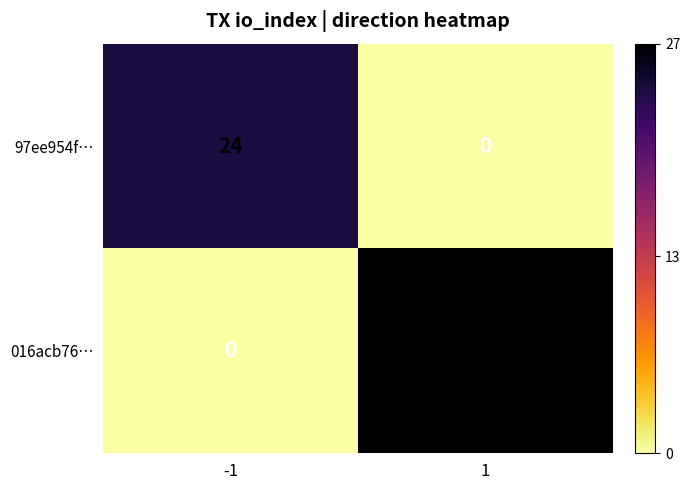

Which series has the largest range (max minus min)?

016acb76…